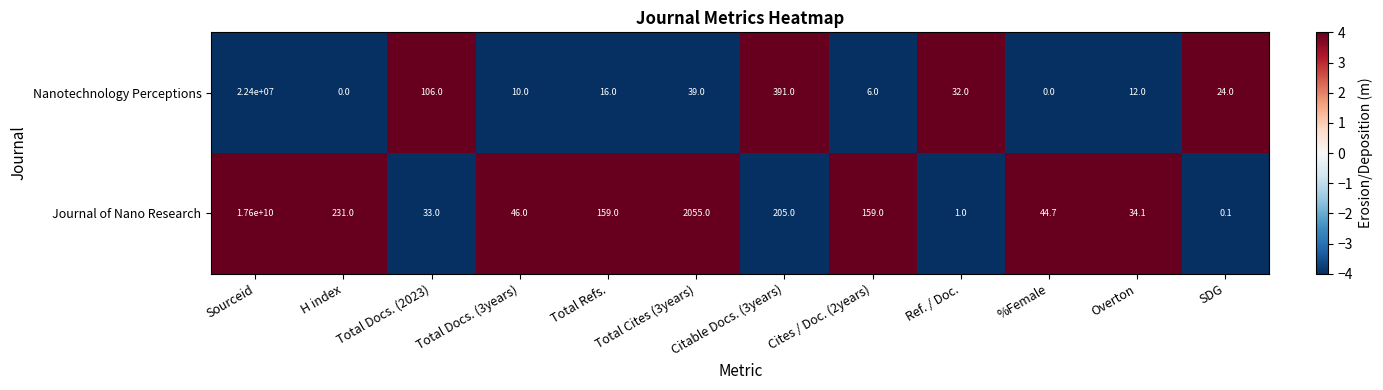

At how many categories does at least one series exceed 0?

12